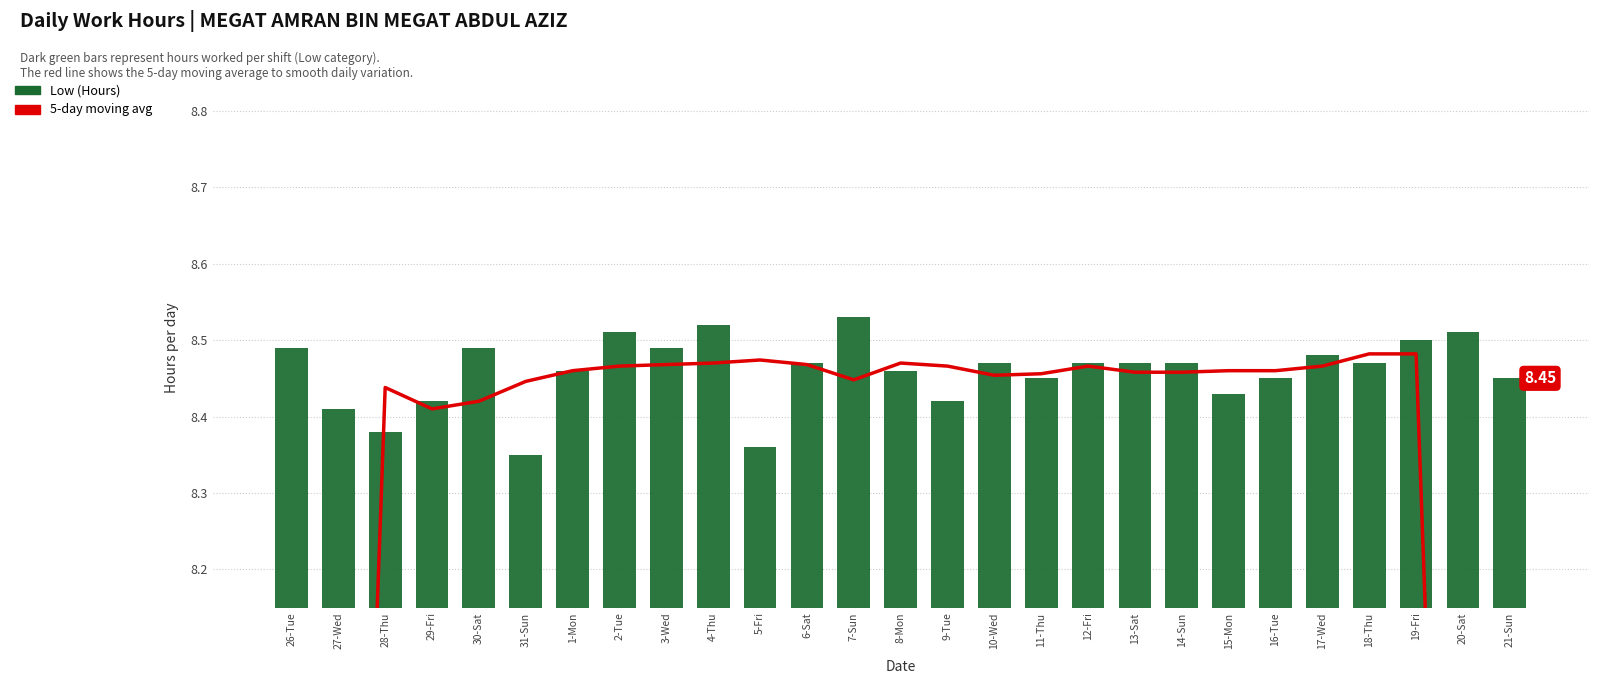

Reading left to right, list all the values displayed in this chart.

5-day moving avg: 26-Tue=5.1	27-Wed=6.7	28-Thu=8.4	29-Fri=8.4	30-Sat=8.4	31-Sun=8.4	1-Mon=8.5	2-Tue=8.5	3-Wed=8.5	4-Thu=8.5	5-Fri=8.5	6-Sat=8.5	7-Sun=8.4	8-Mon=8.5	9-Tue=8.5	10-Wed=8.5	11-Thu=8.5	12-Fri=8.5	13-Sat=8.5	14-Sun=8.5	15-Mon=8.5	16-Tue=8.5	17-Wed=8.5	18-Thu=8.5	19-Fri=8.5	20-Sat=6.8	21-Sun=5.1
Low (Hours): 26-Tue=8.5	27-Wed=8.4	28-Thu=8.4	29-Fri=8.4	30-Sat=8.5	31-Sun=8.3	1-Mon=8.5	2-Tue=8.5	3-Wed=8.5	4-Thu=8.5	5-Fri=8.4	6-Sat=8.5	7-Sun=8.5	8-Mon=8.5	9-Tue=8.4	10-Wed=8.5	11-Thu=8.4	12-Fri=8.5	13-Sat=8.5	14-Sun=8.5	15-Mon=8.4	16-Tue=8.4	17-Wed=8.5	18-Thu=8.5	19-Fri=8.5	20-Sat=8.5	21-Sun=8.4